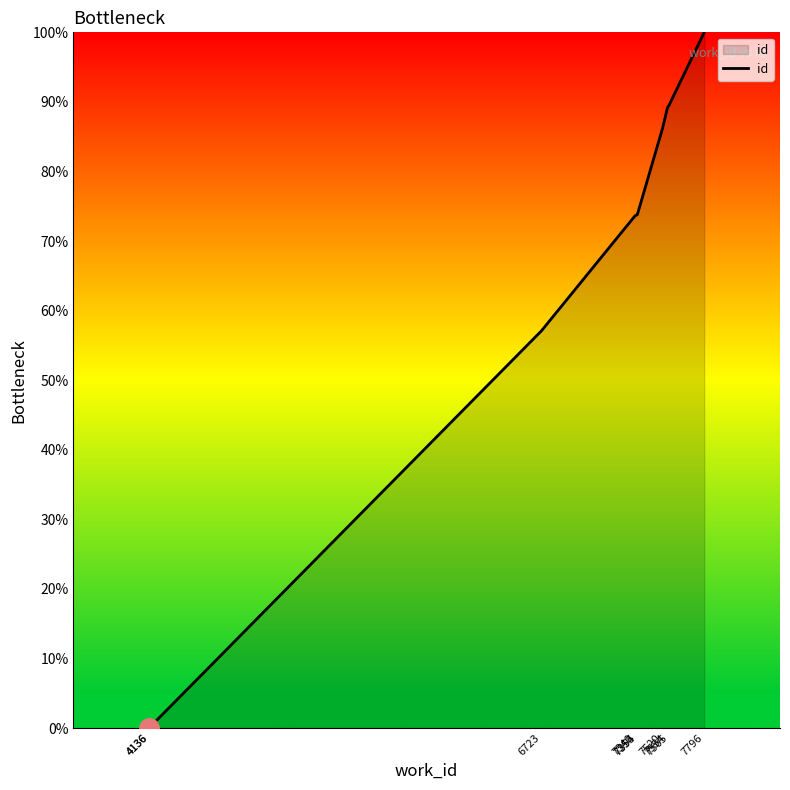

What is the greatest value displayed?

100.0